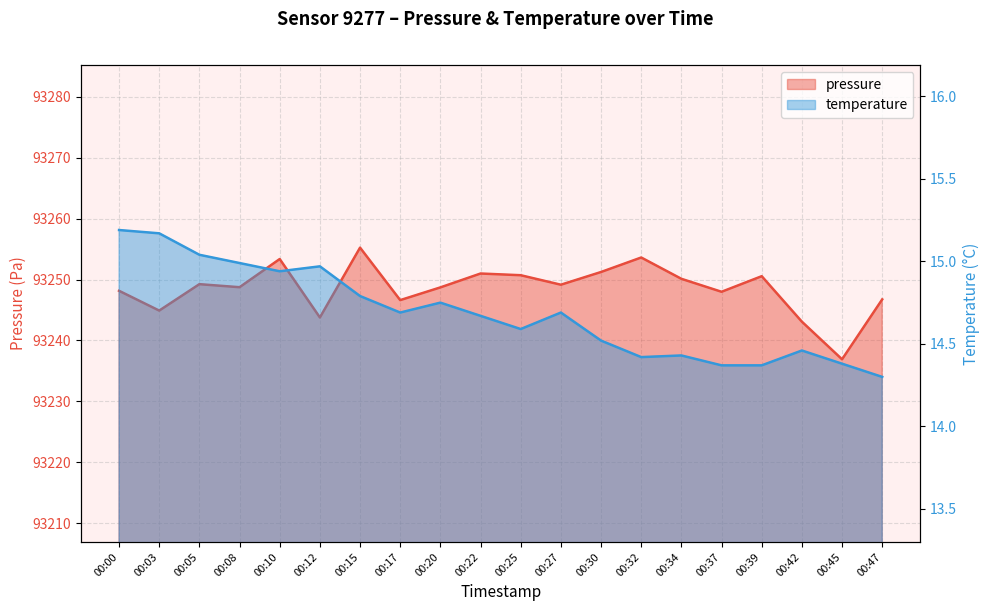

What is the difference between the maximum and minimum values in the temperature series?

0.9